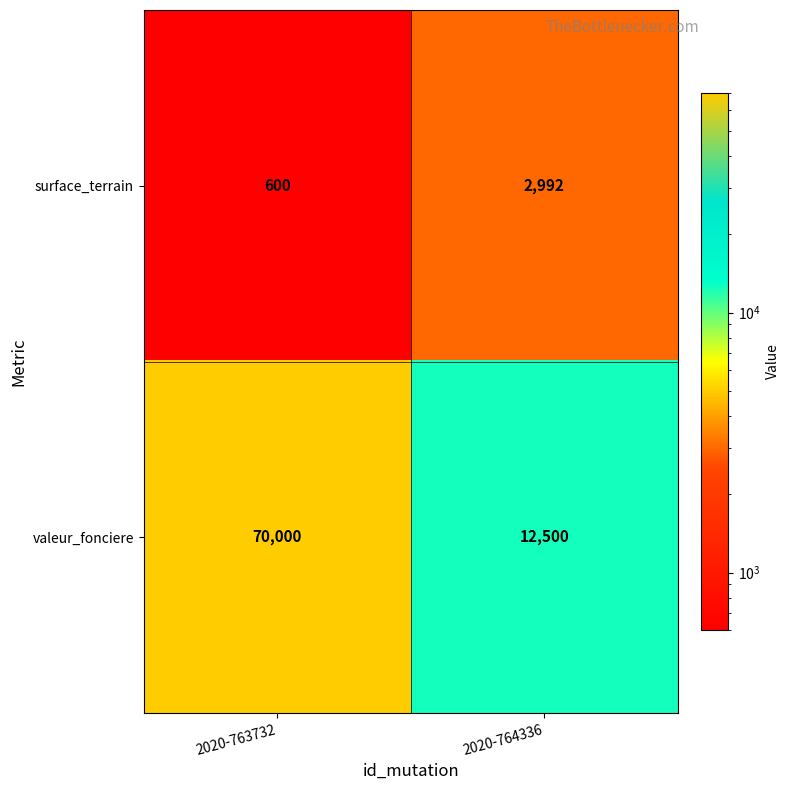

At 2020-764336, list the series in order from smallest to largest.

surface_terrain, valeur_fonciere